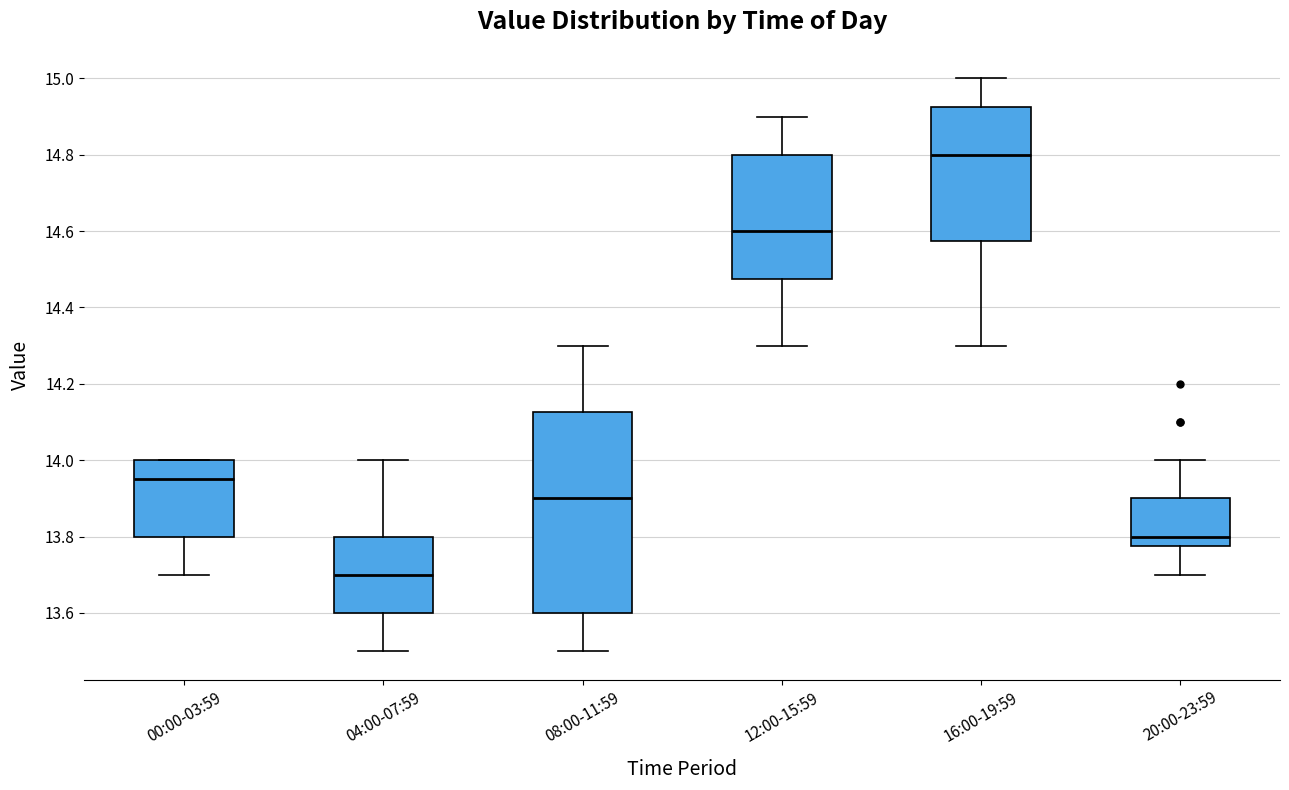

Reading left to right, transcribe this box plot: for each box, give where its median line is, the range the box spans, and where its two whiskers end, as read against the y-axis. The values are not printed on the chart, so give them approximately, as read against the axis.

00:00-03:59: median 13.96, box 13.80 to 14.00, whiskers 13.70 to 14.00
04:00-07:59: median 13.70, box 13.60 to 13.80, whiskers 13.50 to 14.00
08:00-11:59: median 13.90, box 13.60 to 14.12, whiskers 13.50 to 14.30
12:00-15:59: median 14.60, box 14.48 to 14.80, whiskers 14.30 to 14.90
16:00-19:59: median 14.80, box 14.58 to 14.92, whiskers 14.30 to 15.00
20:00-23:59: median 13.80, box 13.78 to 13.90, whiskers 13.70 to 14.00